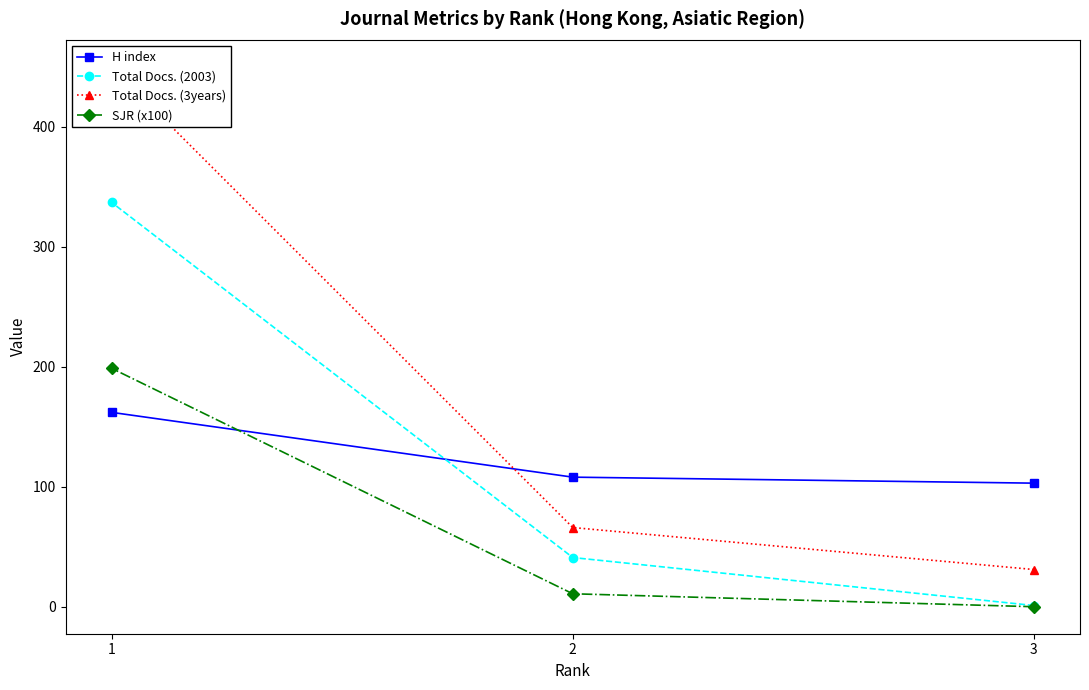

List the labels in order of SJR (x100) value, smallest first.

3, 2, 1